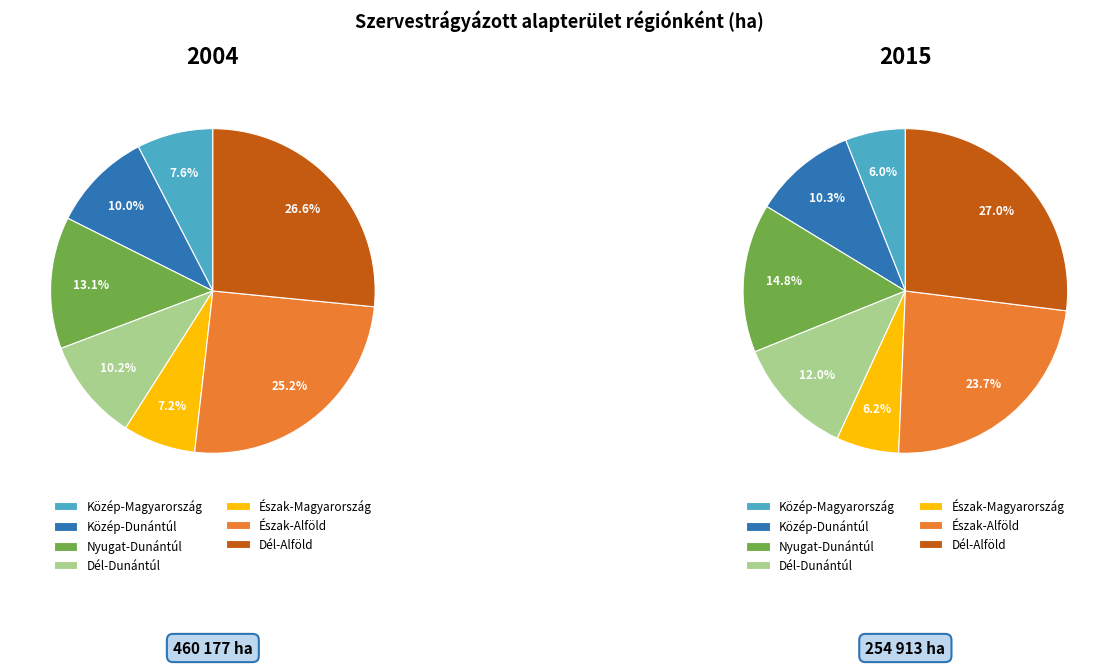

To the nearest percent, what percentage of the pie is Észak-Magyarország?

7%